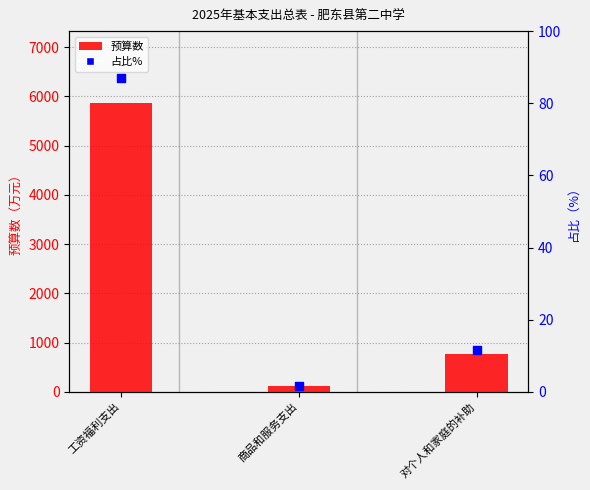

What are all the series names shown in the legend?

预算数, 占比%